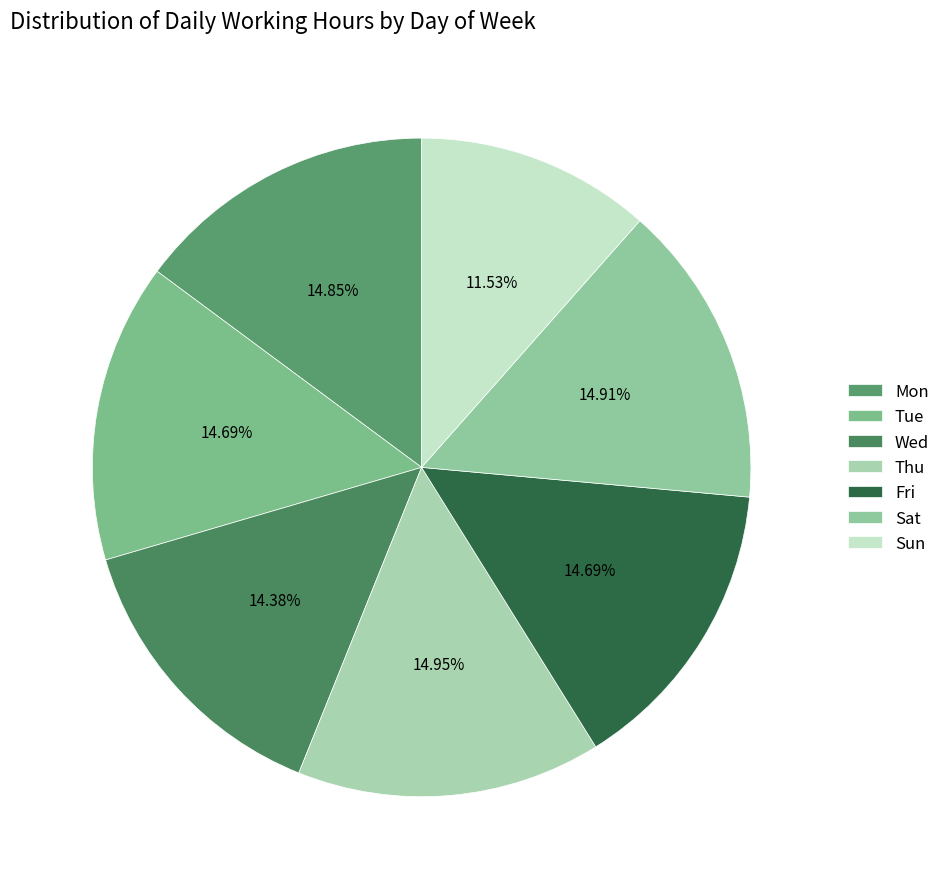

To the nearest percent, what is the combined percentage of Mon and Sat?

30%